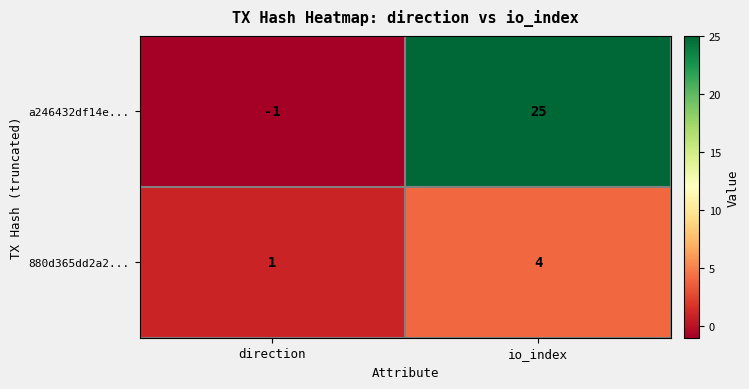

Reading left to right, transcribe all the data shown in this chart.

a246432df14e...: -1	25
880d365dd2a2...: 1	4